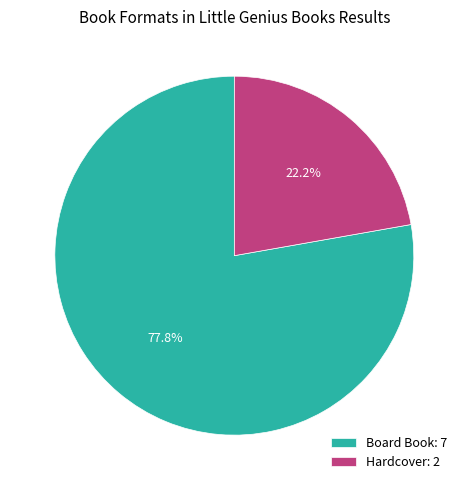

To the nearest percent, what portion does Board Book represent?

78%